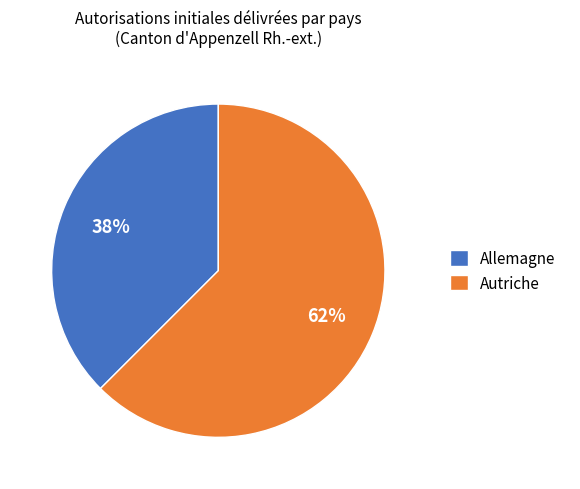

Which category has the smallest portion of the pie?

Allemagne